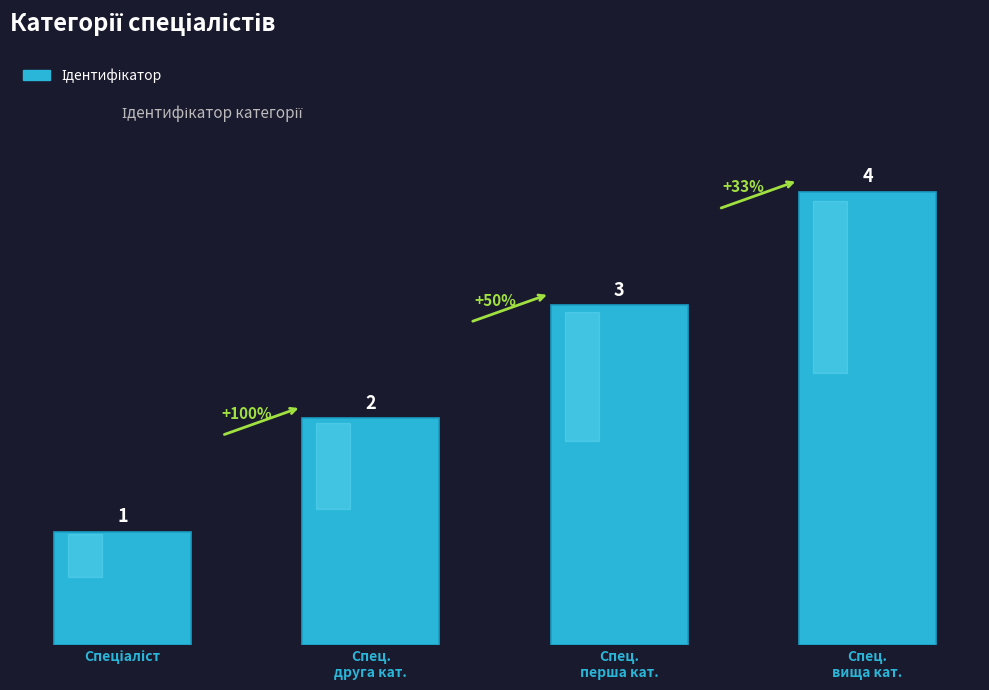

Does the chart contain any negative values?

No